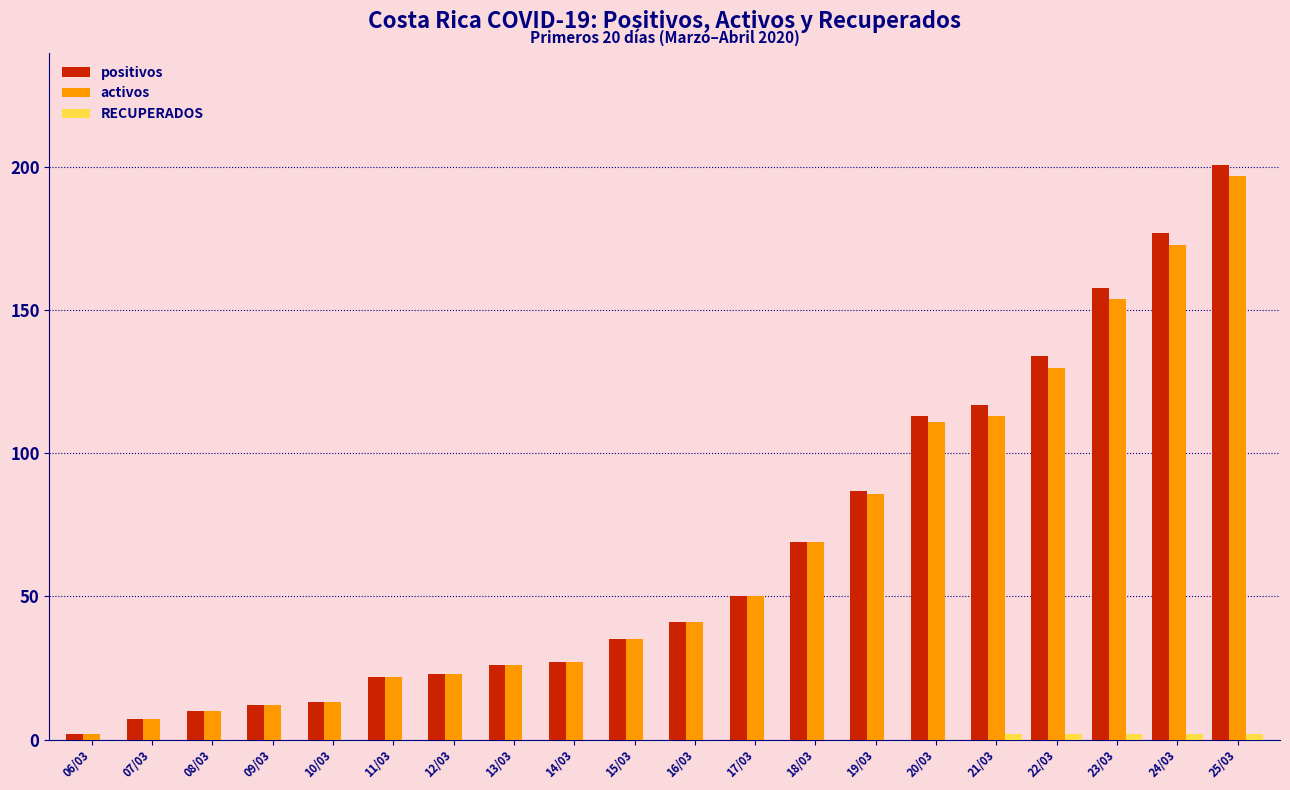

How many groups of bars are there?

20